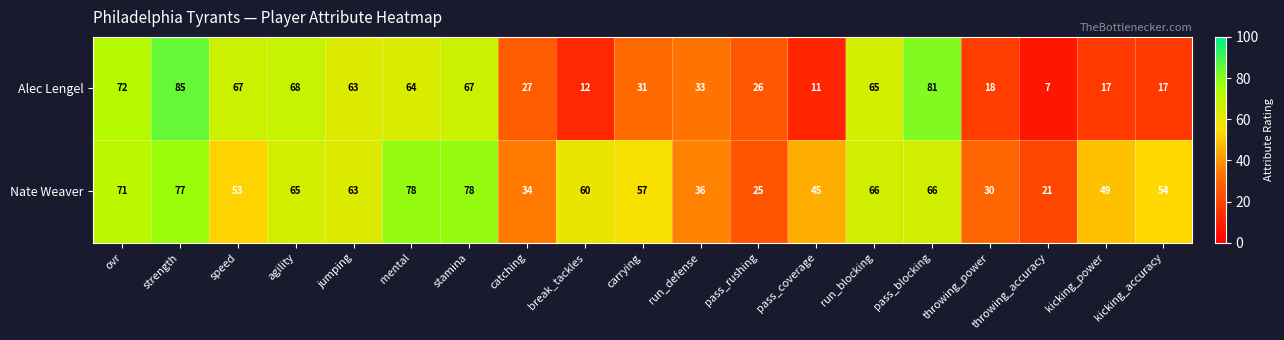

Which series changed the most between mental and catching?

Nate Weaver